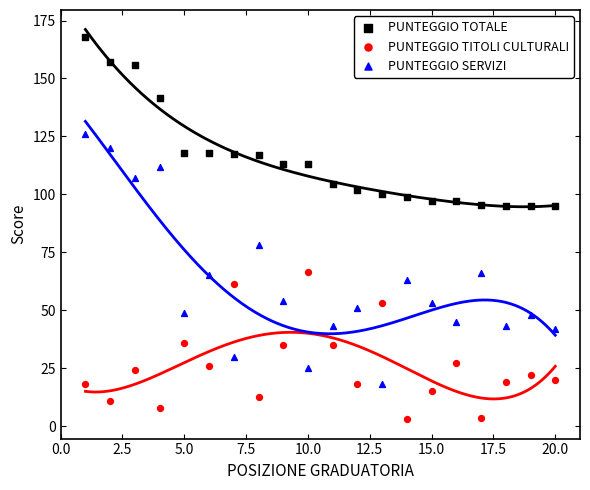

Which series has the largest Y range (max minus min)?

PUNTEGGIO SERVIZI